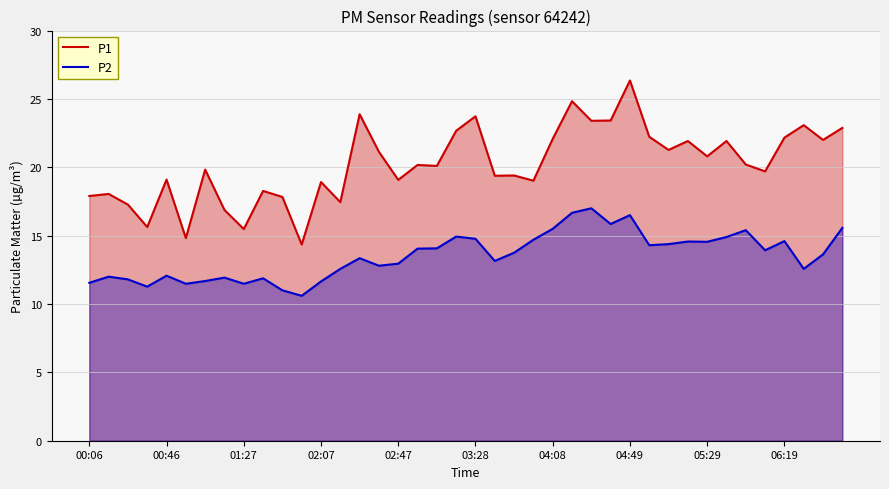

The P2 series shows 8.6 at 38. True or false?

False